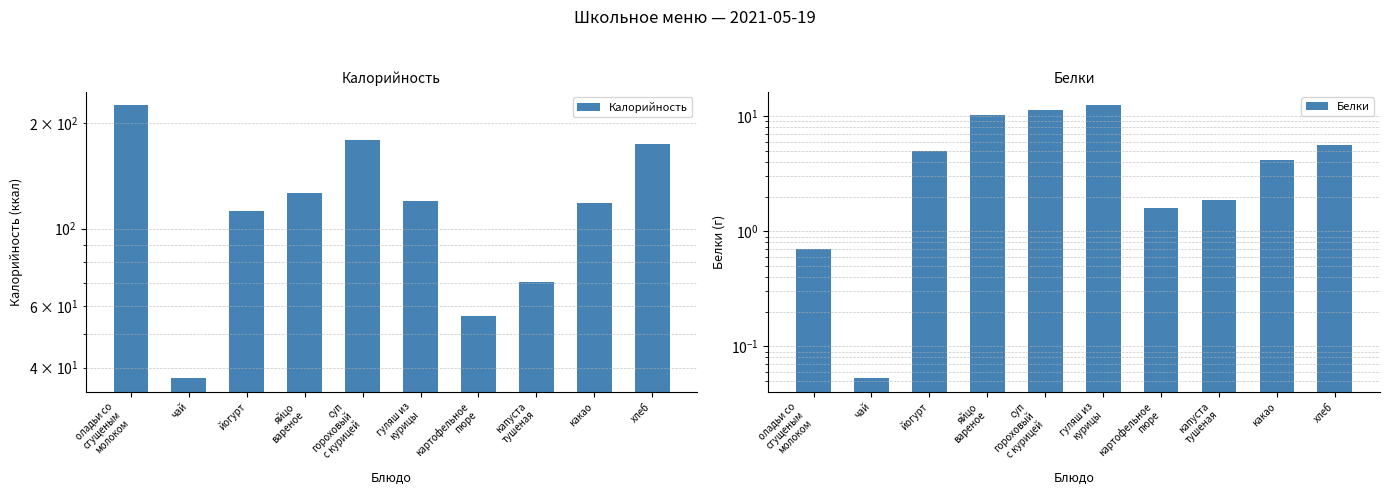

Which series has the largest total across all categories?

Калорийность